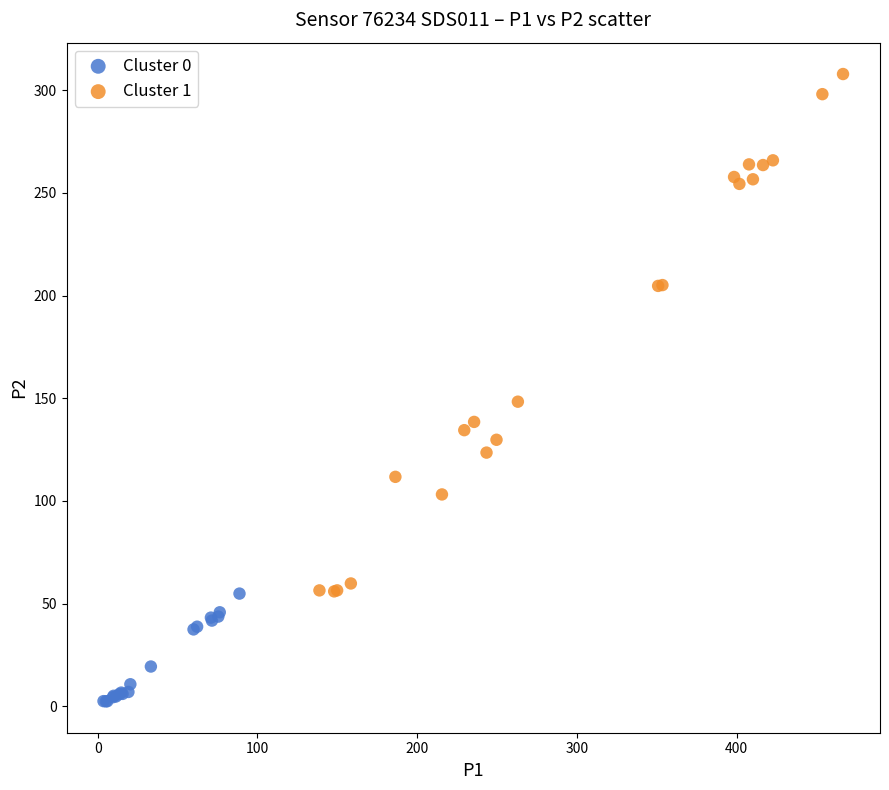

Which series reaches the maximum Y coordinate?

Cluster 1